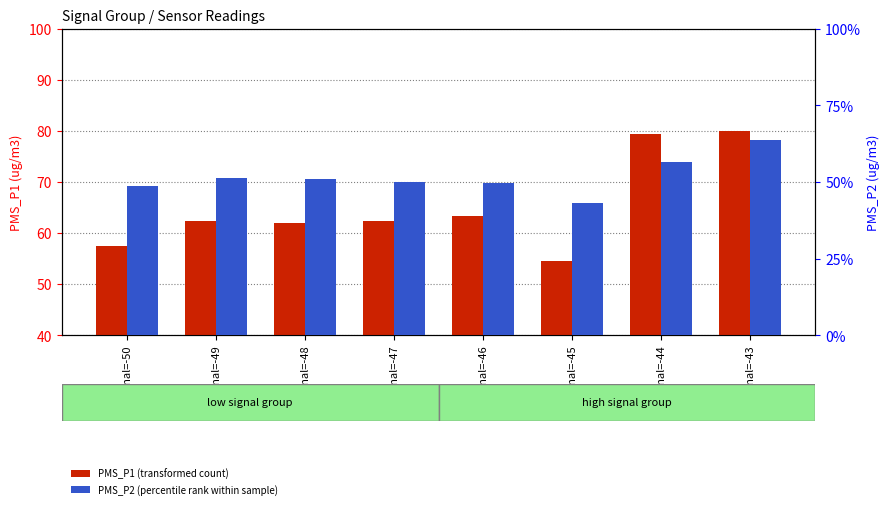

What are all the series names shown in the legend?

PMS_P1 (transformed count), PMS_P2 (percentile rank within sample)